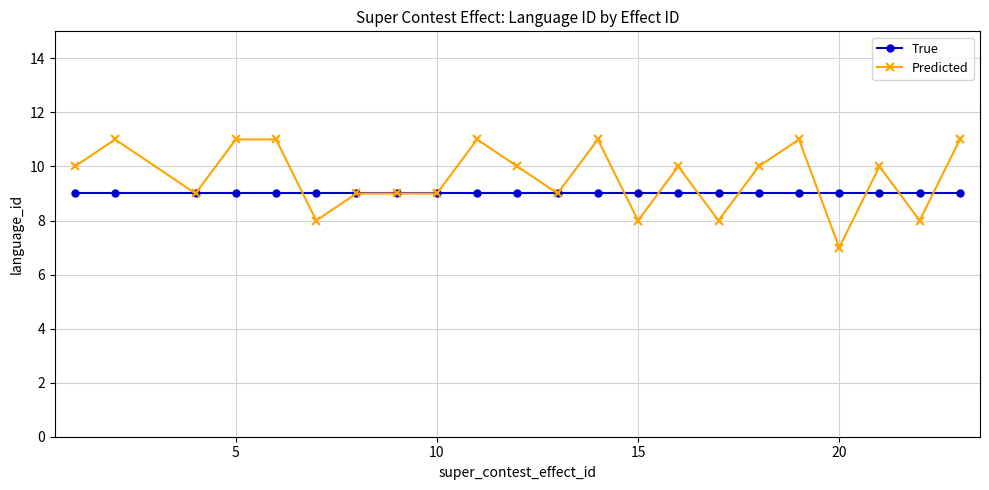

Does the chart display data point markers on the line(s)?

Yes